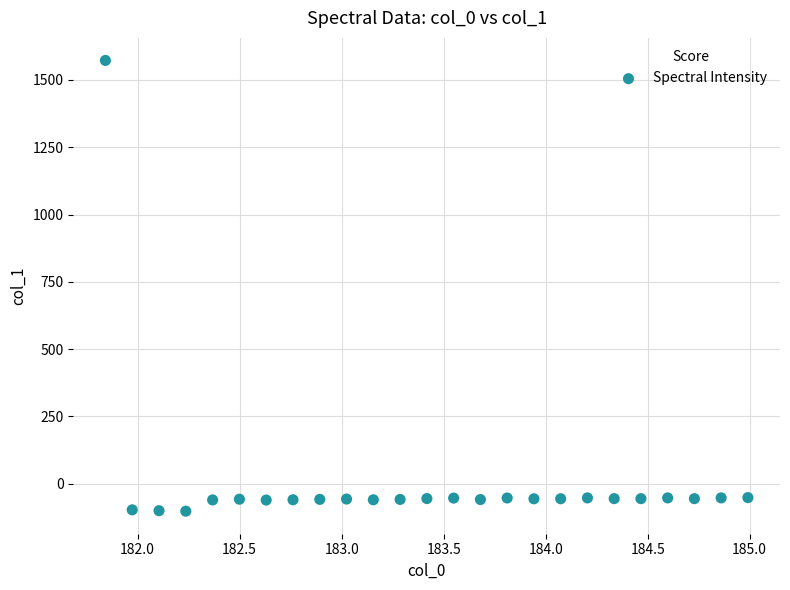

What is the range of Y values (max minus min)?

1674.2